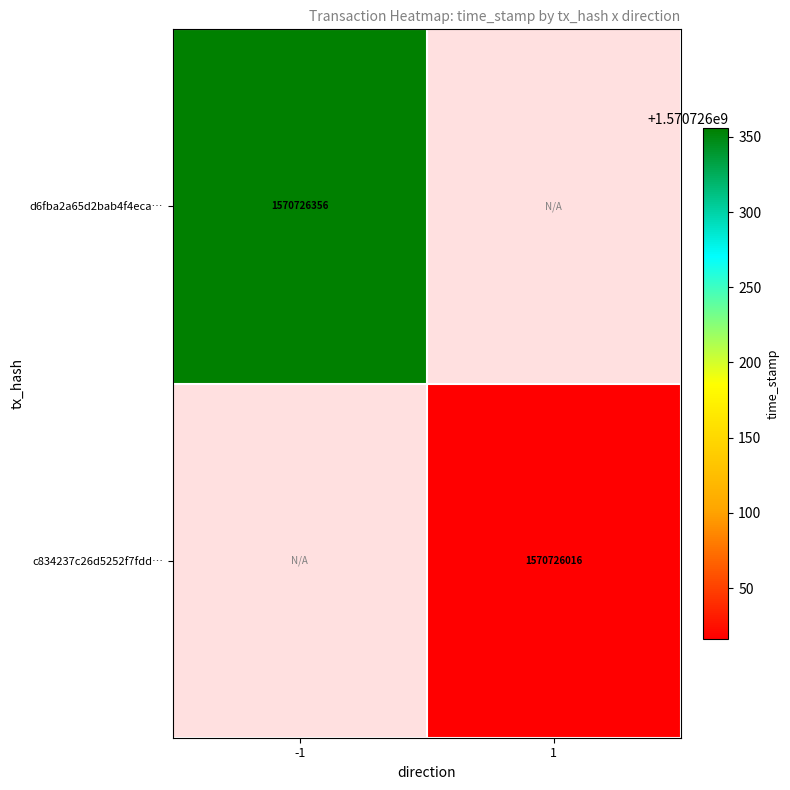

Reading left to right, extract all data points from this chart.

d6fba2a65d2bab4f4ecae048f1e14451f173ed5: -1=1570726356	1=0
c834237c26d5252f7fdd6c146c3b99d1bdb7b38: -1=0	1=1570726016